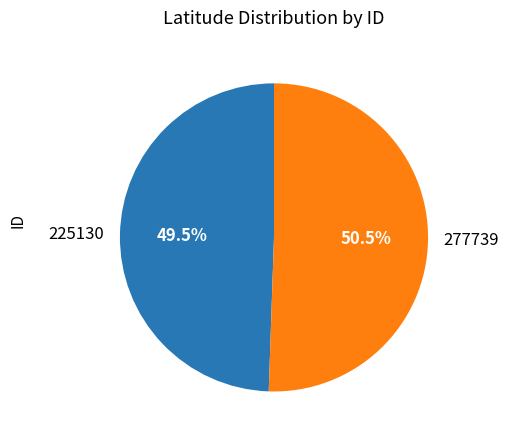

Rank the categories by value from lowest to highest.

225130, 277739